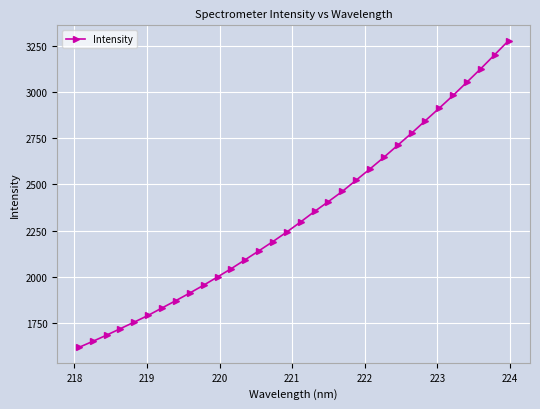

What is the value of the 20th point from the left?

2461.6